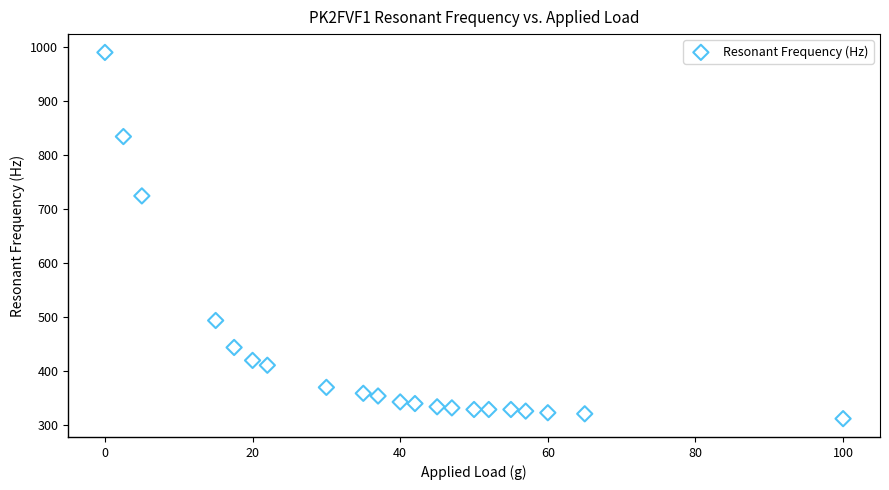

What is the range of Y values (max minus min)?

679